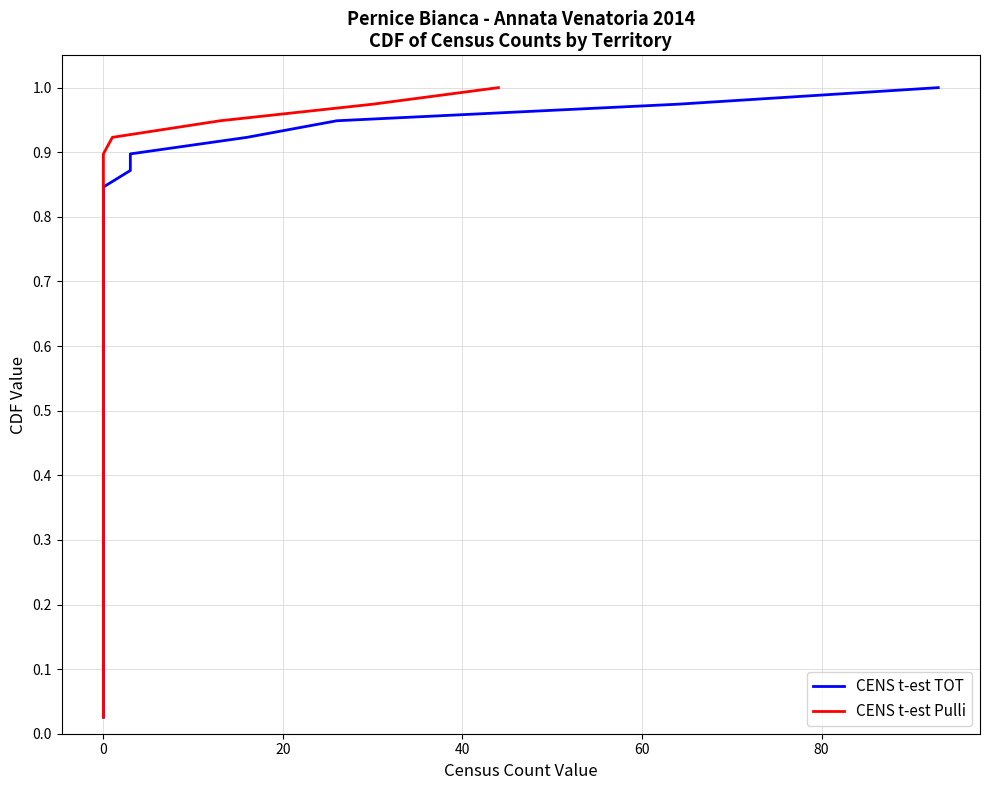

Is the value of CENS t-est Pulli at 0 greater than the value of CENS t-est TOT at 0?

No